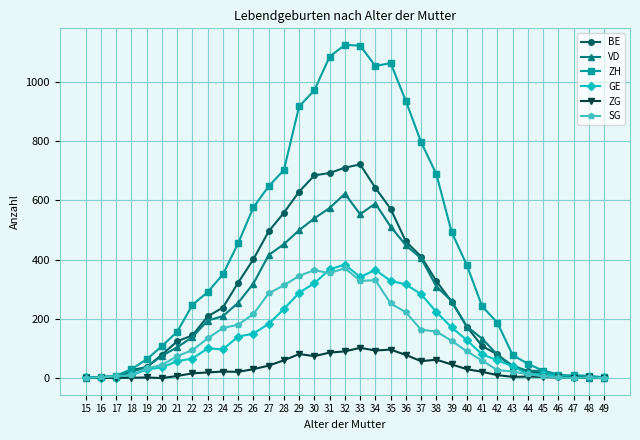

What is the value of the VD point at the 18th from the left?

622